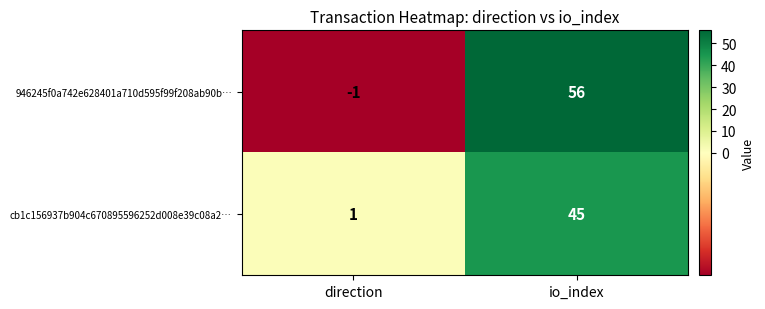

At how many categories does at least one series exceed 24?

1